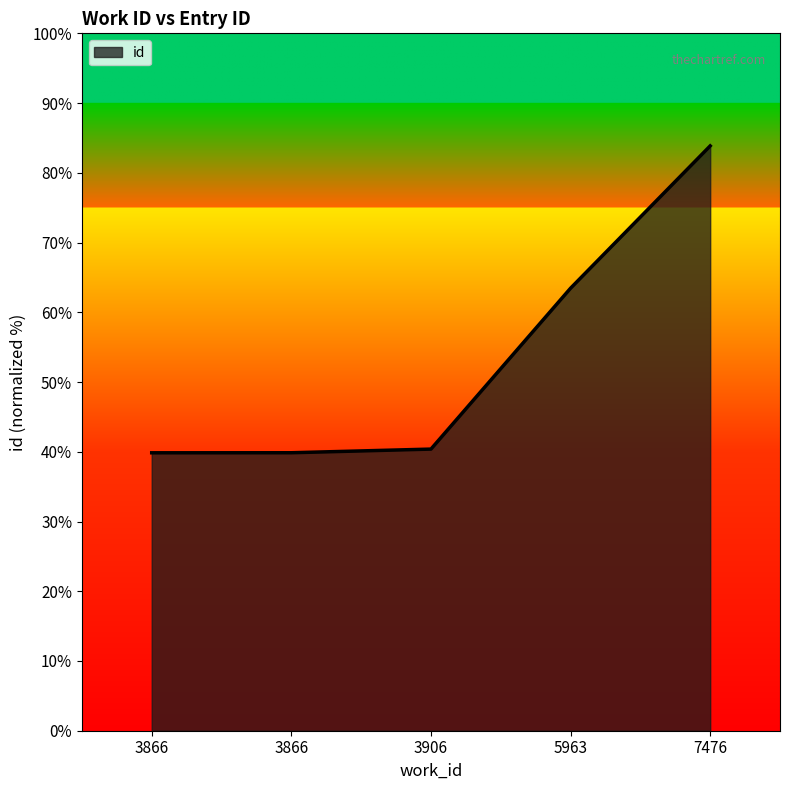

What is the sum of all values?

267.4